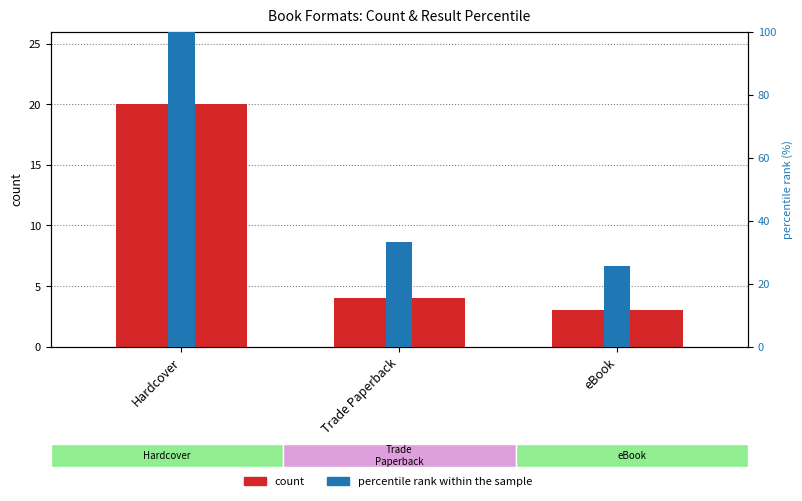

What are all the series names shown in the legend?

count, percentile rank within the sample